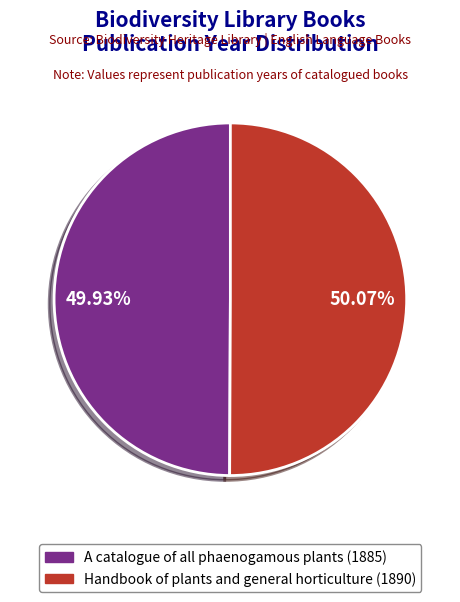

How many segments does this pie chart have?

2